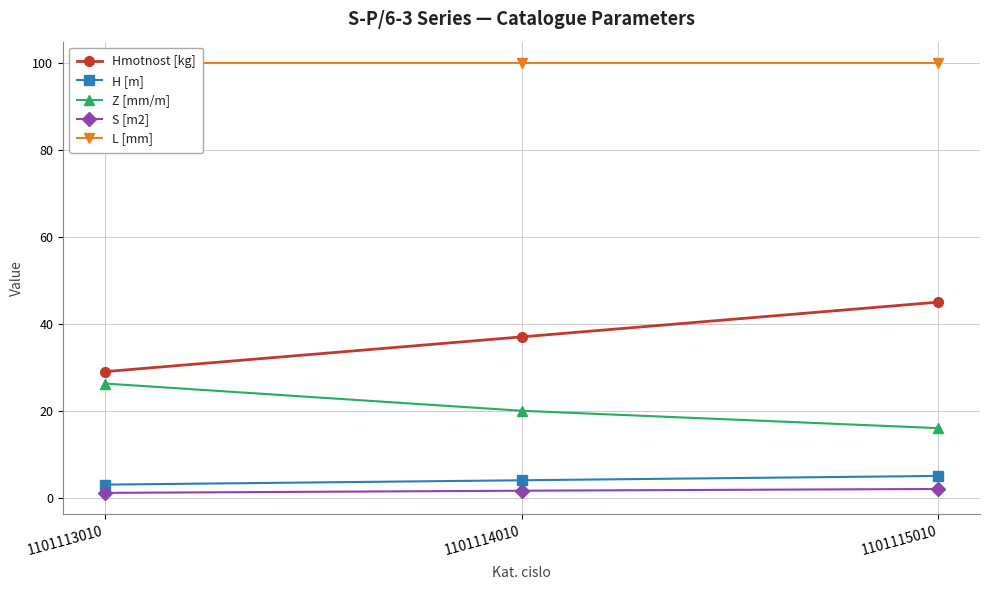

Where is S [m2] nearest to the value 1?

1101113010